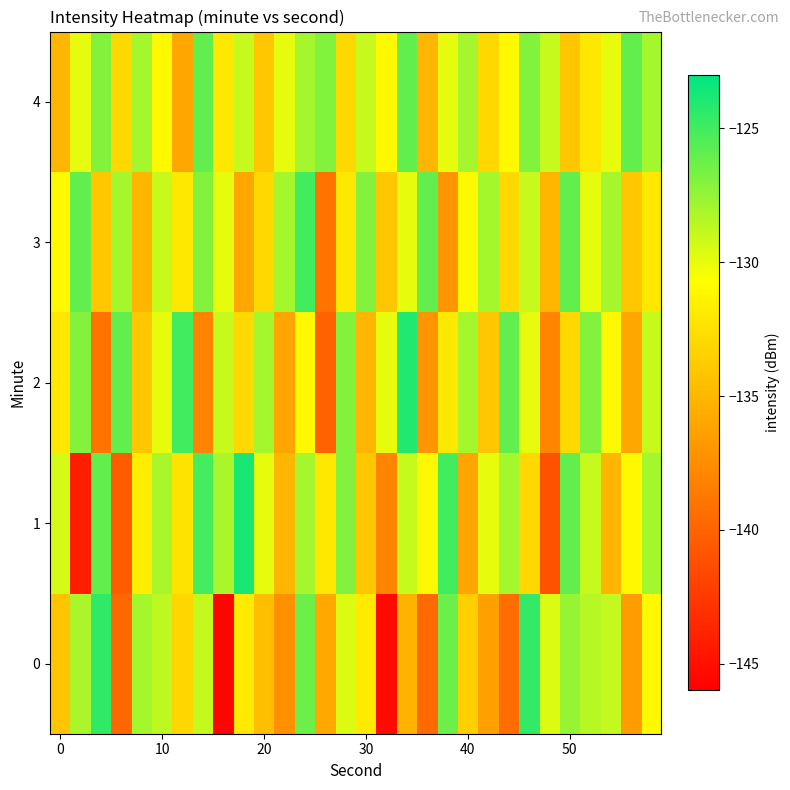

Reading left to right, what are all the values shown in this chart?

0: -134.1	-128.2	-124.5	-139.7	-128.0	-128.7	-133.1	-128.9	-145.7	-132.0	-134.5	-137.2	-126.3	-135.8	-129.6	-131.9	-145.4	-135.3	-139.6	-126.2	-133.5	-136.3	-139.4	-124.6	-129.6	-127.5	-128.5	-128.8	-136.5	-131.1
1: -129.4	-144.1	-126.0	-140.5	-131.8	-128.1	-132.3	-125.1	-128.1	-123.7	-130.0	-135.0	-128.0	-132.0	-127.0	-134.0	-138.0	-129.0	-131.0	-125.0	-136.0	-130.0	-128.0	-133.0	-141.0	-126.0	-129.0	-135.0	-131.0	-128.0
2: -132.0	-127.0	-139.0	-126.0	-134.0	-130.0	-125.0	-138.0	-129.0	-133.0	-128.0	-136.0	-131.0	-140.0	-127.0	-135.0	-130.0	-124.0	-137.0	-132.0	-128.0	-134.0	-126.0	-130.0	-138.0	-133.0	-127.0	-131.0	-136.0	-129.0
3: -131.0	-126.0	-134.0	-128.0	-135.0	-129.0	-132.0	-127.0	-130.0	-136.0	-133.0	-128.0	-125.0	-139.0	-132.0	-127.0	-134.0	-130.0	-126.0	-137.0	-131.0	-128.0	-133.0	-129.0	-135.0	-126.0	-130.0	-128.0	-134.0	-132.0
4: -135.0	-130.0	-127.0	-133.0	-128.0	-131.0	-136.0	-126.0	-132.0	-129.0	-134.0	-130.0	-128.0	-127.0	-133.0	-129.0	-131.0	-126.0	-135.0	-130.0	-128.0	-133.0	-131.0	-127.0	-129.0	-134.0	-132.0	-130.0	-126.0	-128.0